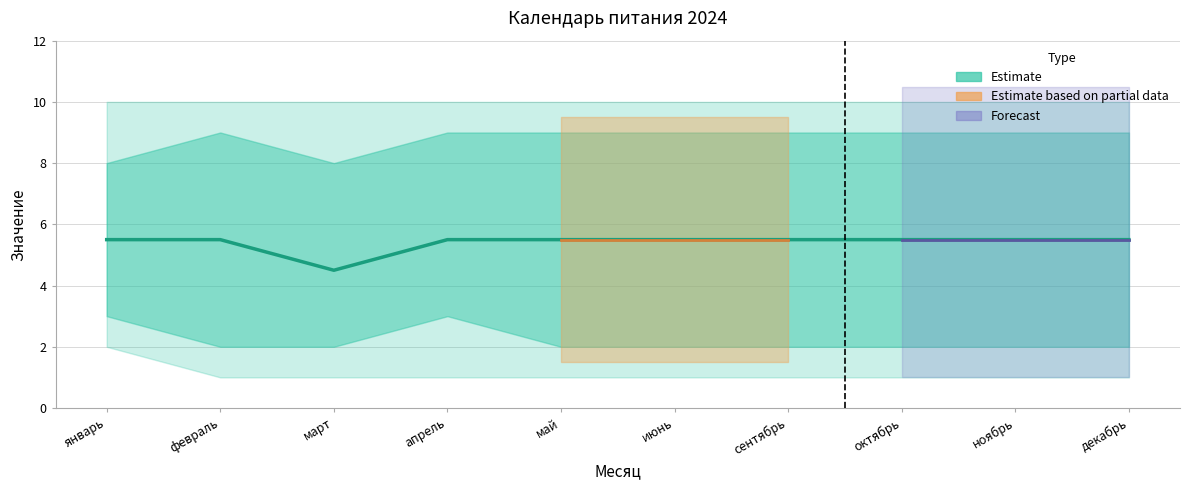

Approximately how many times larger is the value at октябрь compared to декабрь?

1.0